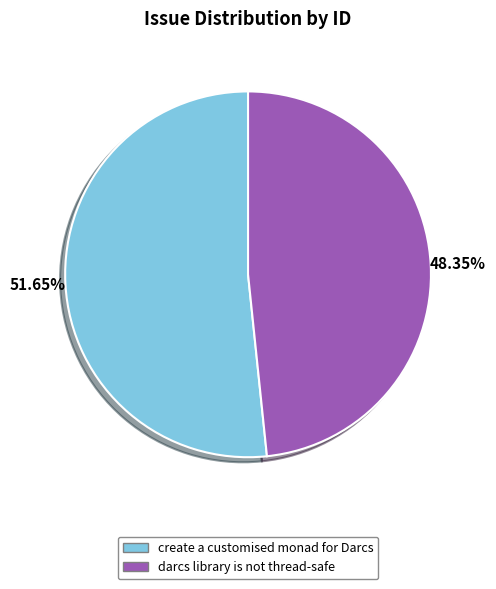

To the nearest percent, what portion does darcs library is not thread-safe represent?

48%